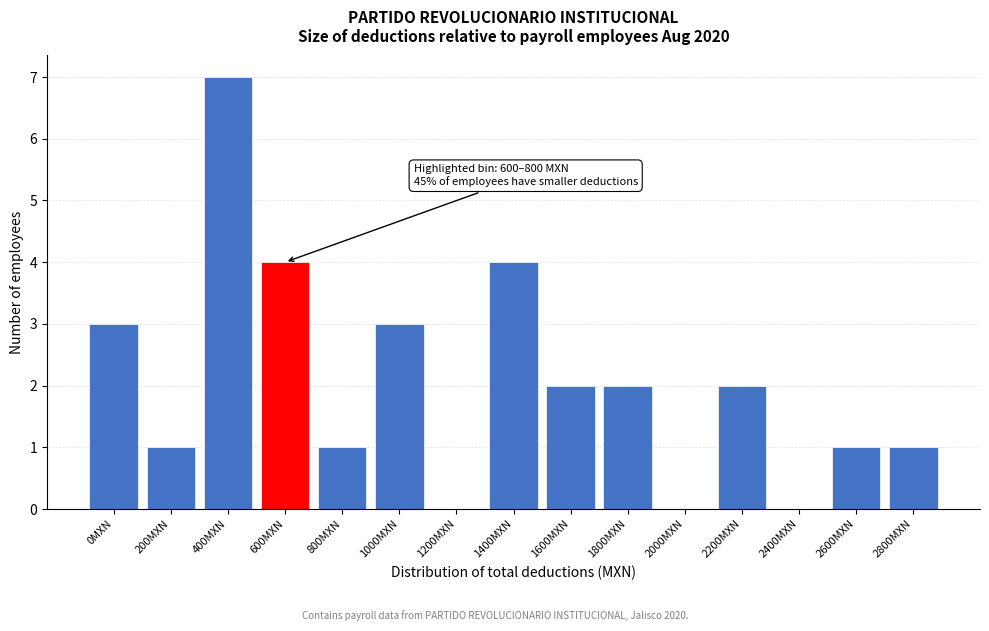

Reading right to left, list all the values displayed in this chart.

2800MXN=1	2600MXN=1	2400MXN=0	2200MXN=2	2000MXN=0	1800MXN=2	1600MXN=2	1400MXN=4	1200MXN=0	1000MXN=3	800MXN=1	600MXN=4	400MXN=7	200MXN=1	0MXN=3